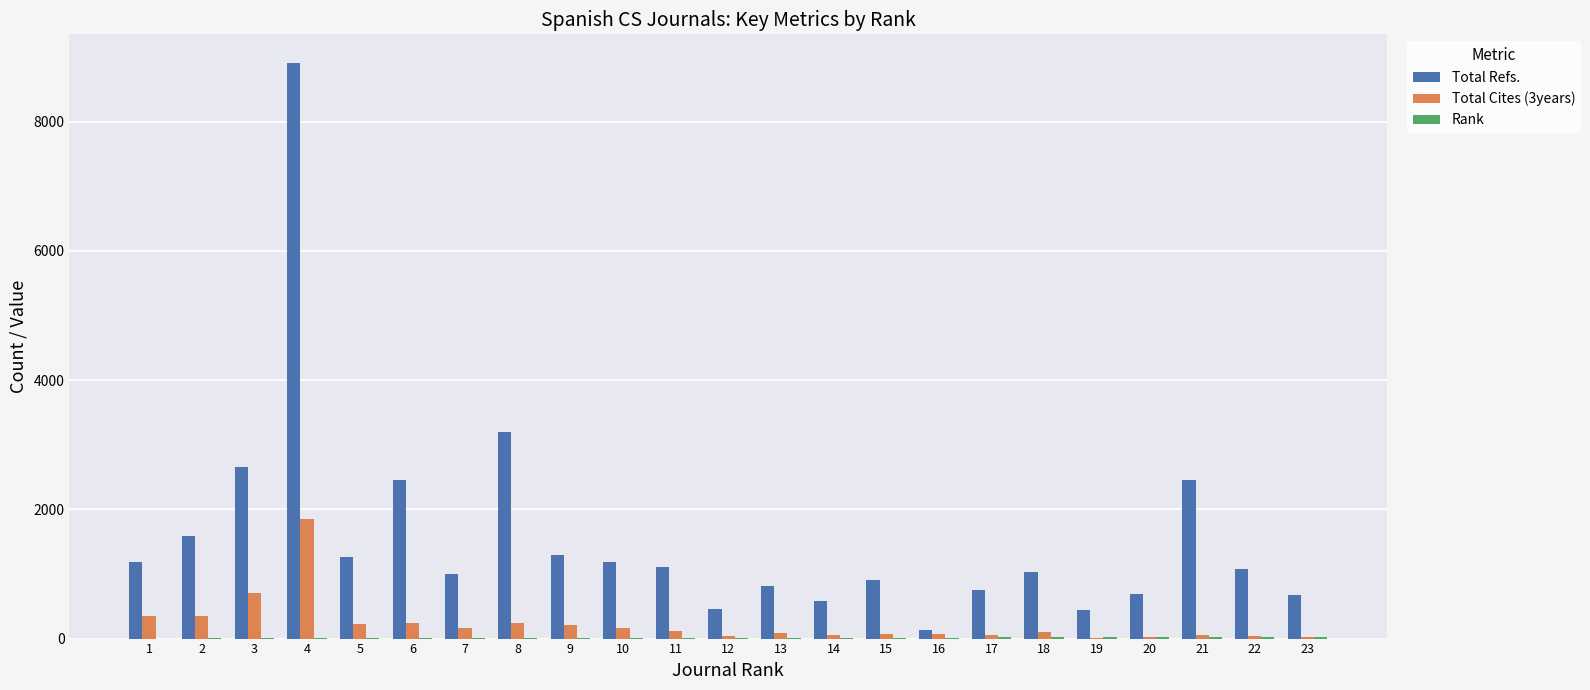

What is the highest value of the Total Refs. series?

8908